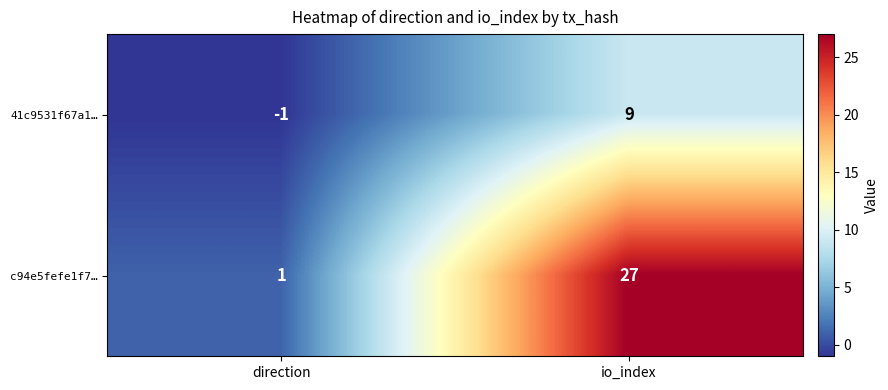

Is it true that c94e5fefe1f7… equals 27 at io_index?

True